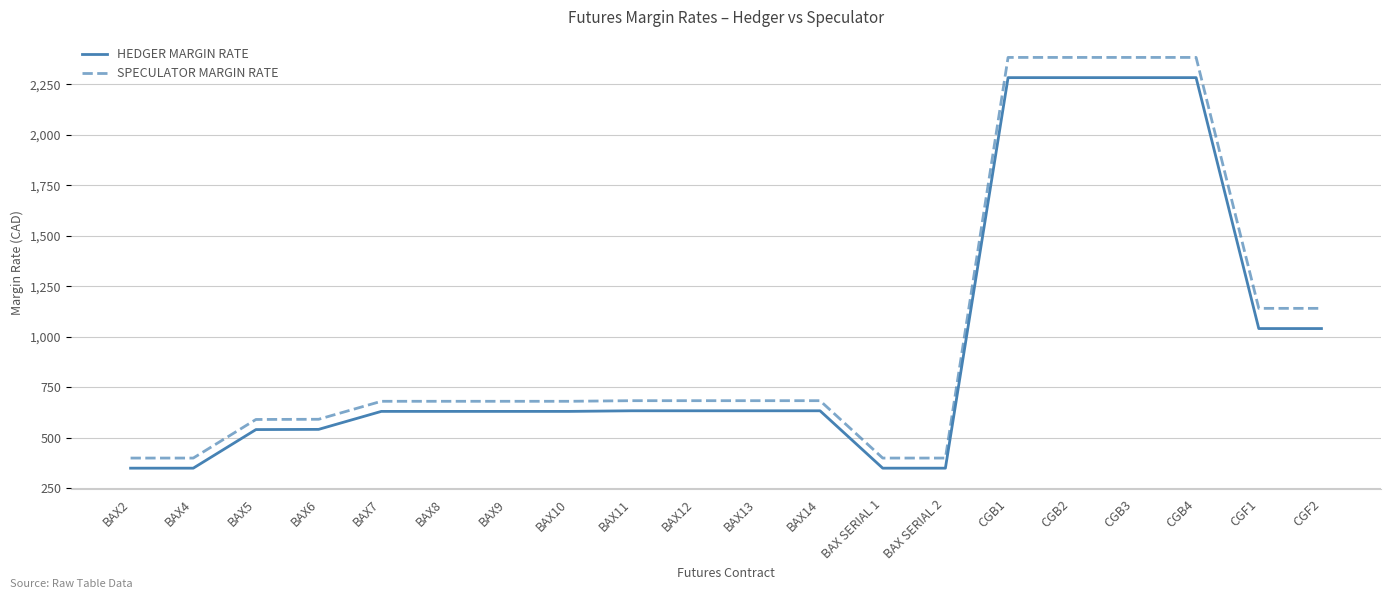

What is the highest value of the HEDGER MARGIN RATE series?

2283